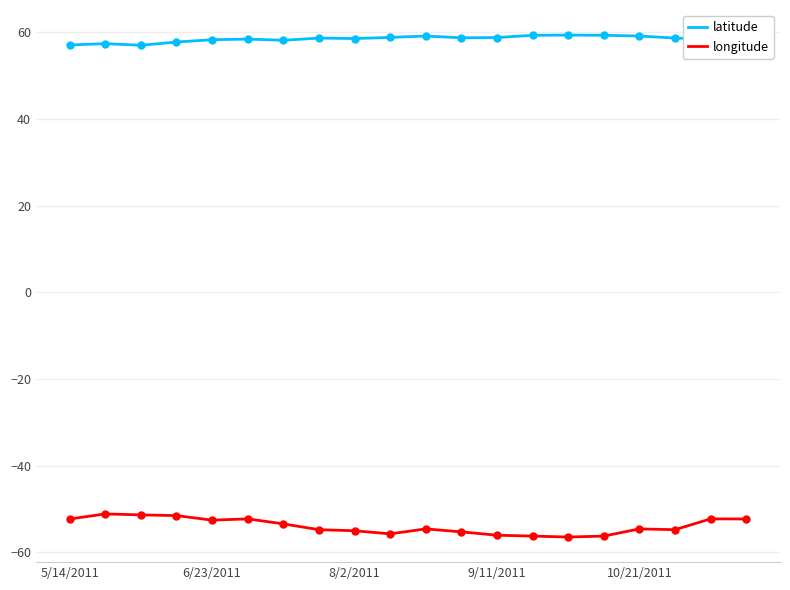

What is the highest value of the latitude series?

59.3